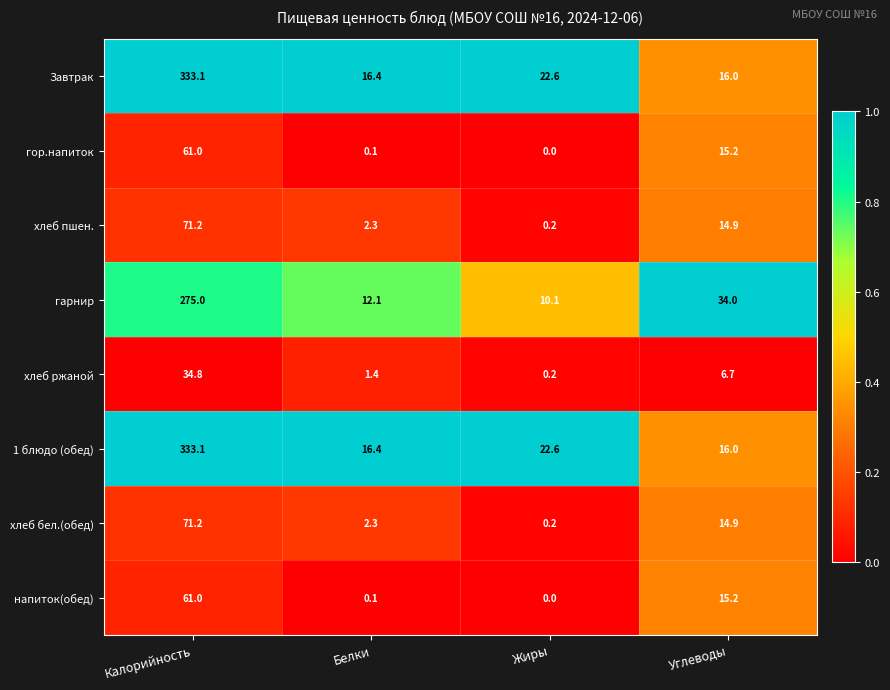

What is the total value across all series at Углеводы?

132.9